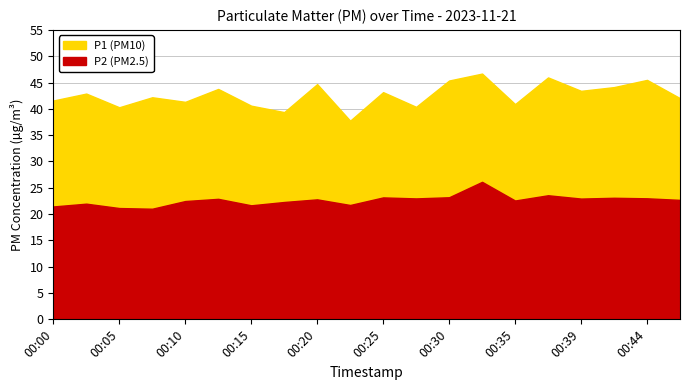

Rank the series at 00:05 from lowest to highest value.

P2, P1